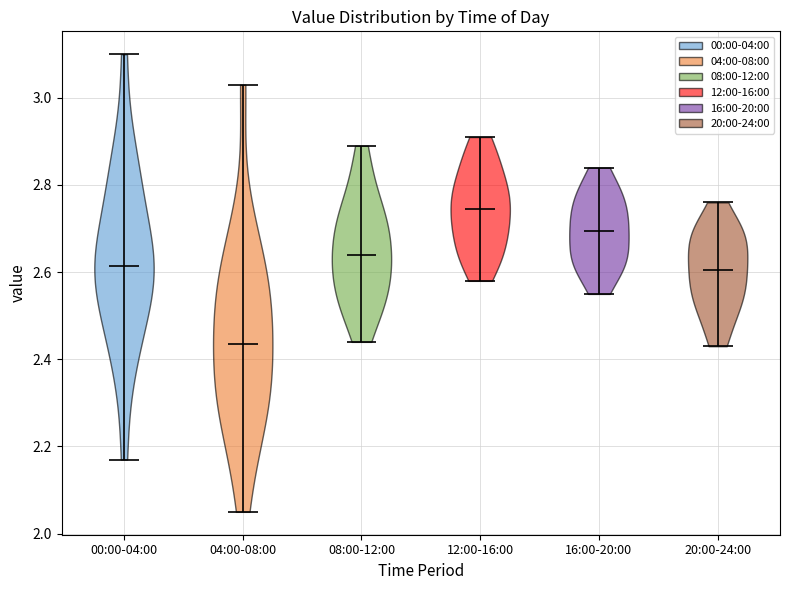

Reading left to right, read every violin against the y-axis: where its median line is, and the lowest and highest points it reaches. The values are not printed on the chart, so give them approximately, as read against the axis.

00:00-04:00: median line 2.62, lowest point 2.18, highest point 3.10
04:00-08:00: median line 2.44, lowest point 2.06, highest point 3.04
08:00-12:00: median line 2.64, lowest point 2.44, highest point 2.90
12:00-16:00: median line 2.74, lowest point 2.58, highest point 2.92
16:00-20:00: median line 2.70, lowest point 2.56, highest point 2.84
20:00-24:00: median line 2.60, lowest point 2.44, highest point 2.76